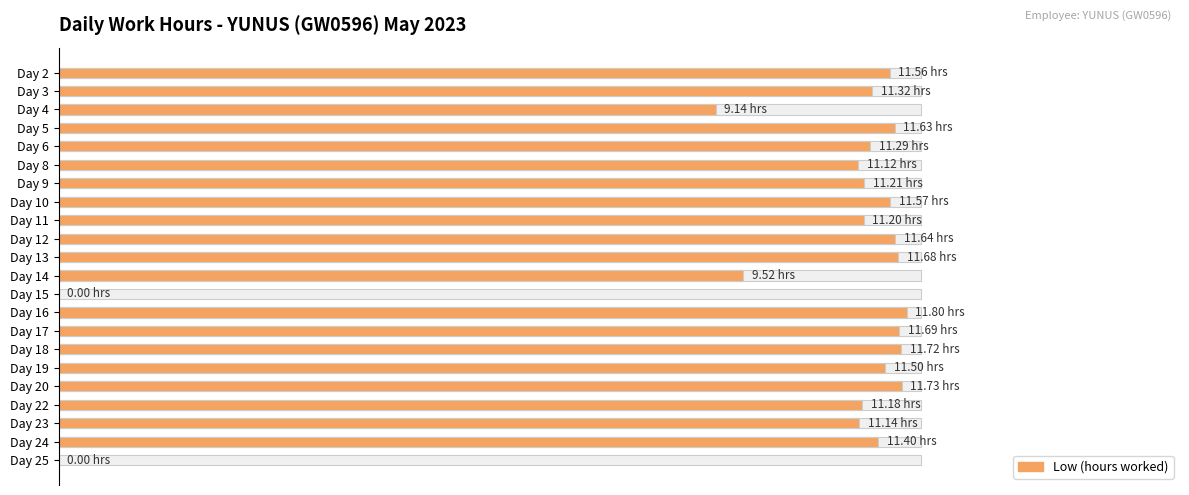

How many distinct data groups are displayed?

1